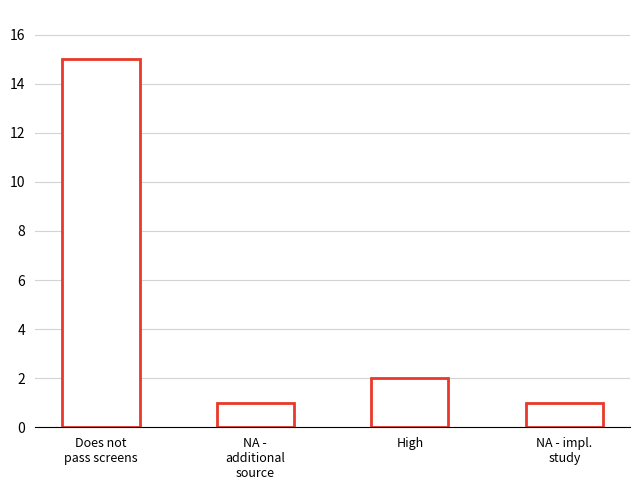

The chart shows a value of 1 at NA -
additional
source. True or false?

True